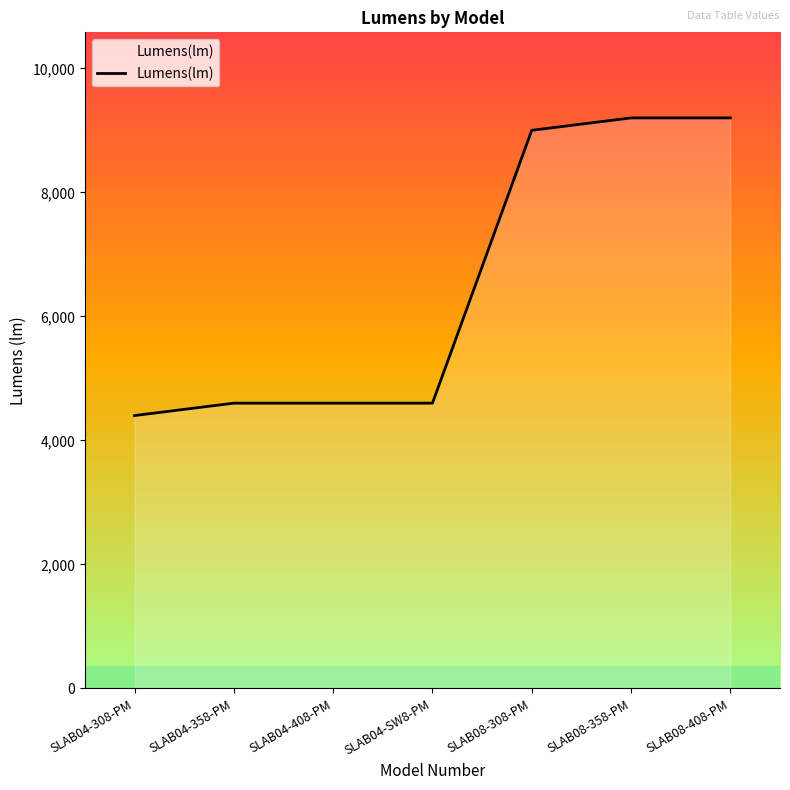

How many values are below 4600?

1